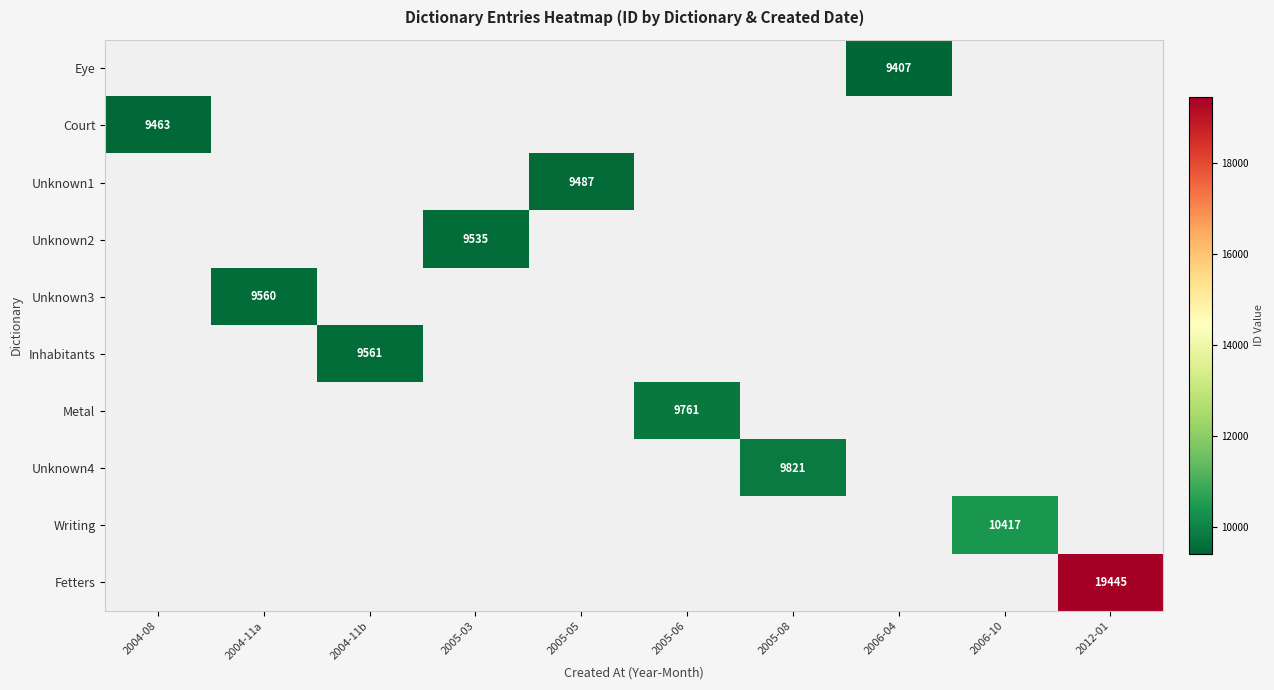

List the labels in order of Unknown3 value, smallest first.

2004-08, 2004-11a, 2004-11b, 2005-03, 2005-05, 2005-06, 2005-08, 2006-04, 2006-10, 2012-01